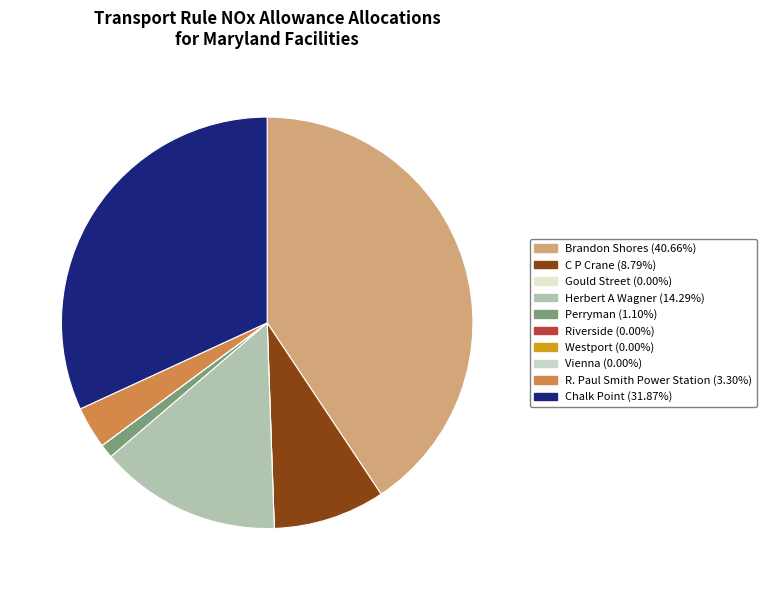

To the nearest percent, what percentage of the pie is R. Paul Smith Power Station?

3%